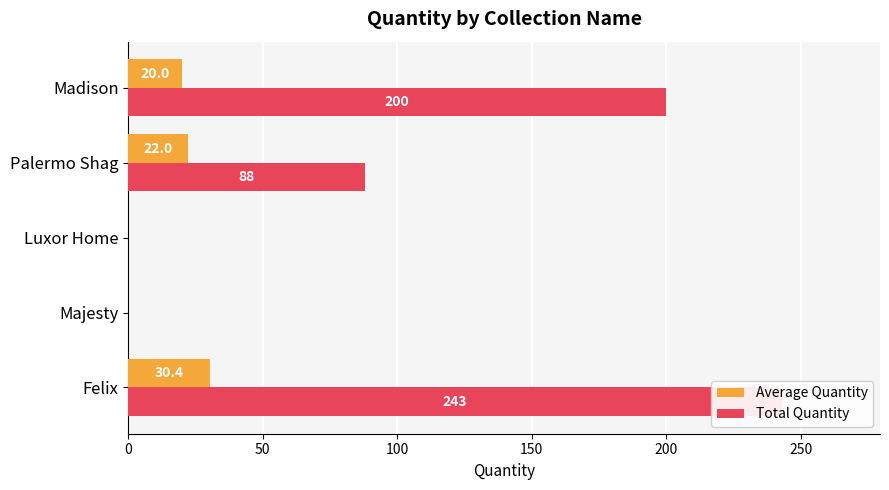

Reading left to right, extract all data points from this chart.

Average Quantity: 0=30.4	50=0.0	100=0.0	150=22.0	200=20.0
Total Quantity: 0=243.0	50=0.0	100=0.0	150=88.0	200=200.0